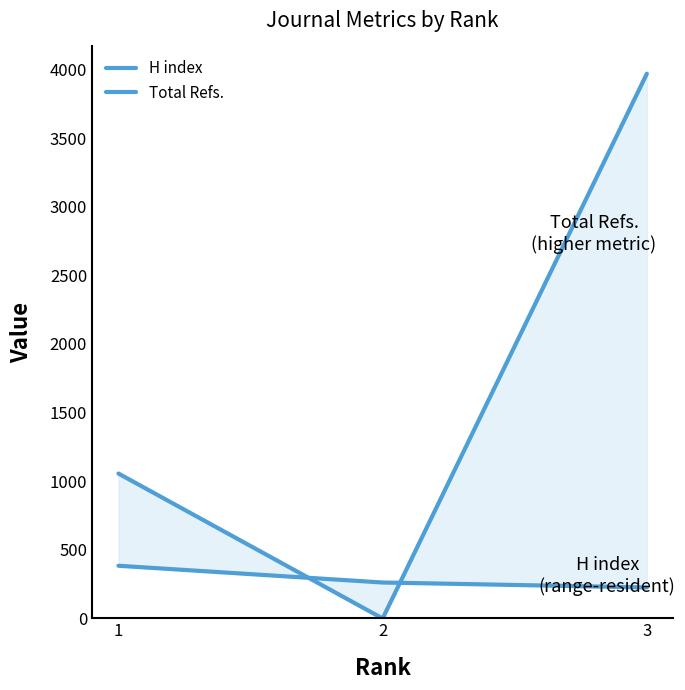

How many data points does each series have?

3